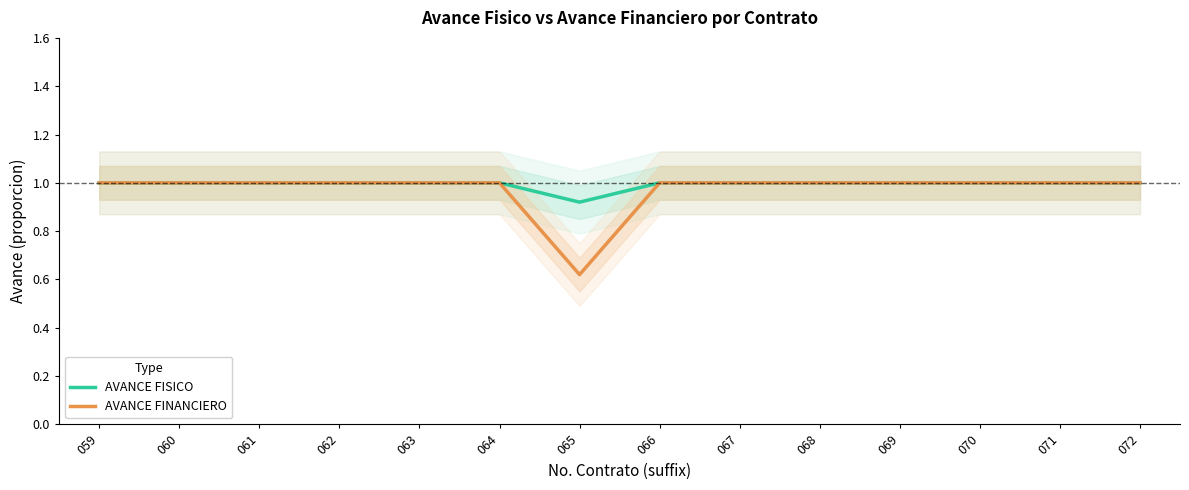

At which label does AVANCE FINANCIERO reach its minimum?

065